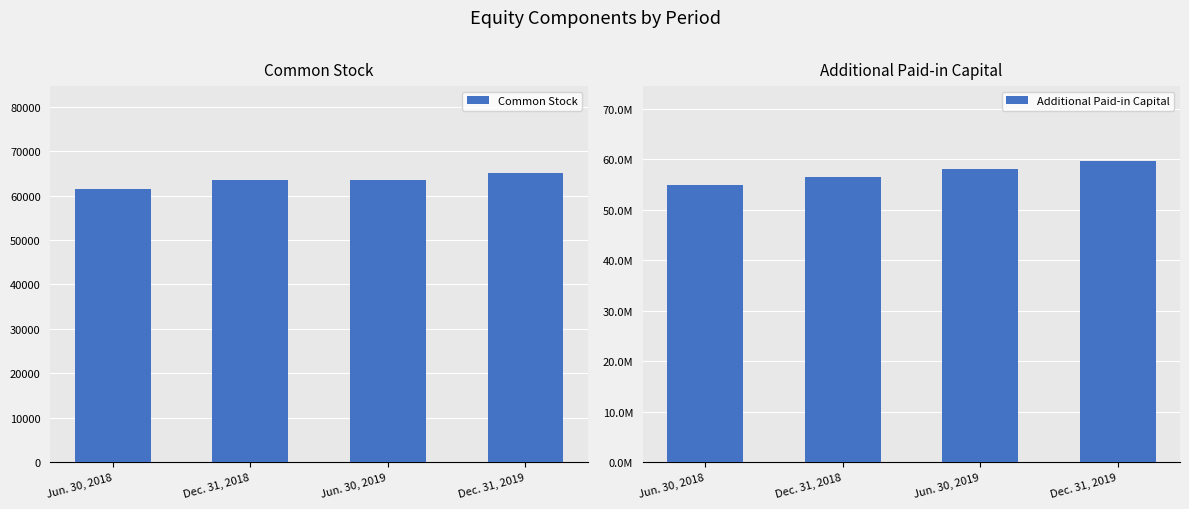

Rank the categories by Common Stock value from highest to lowest.

Dec. 31, 2019, Dec. 31, 2018, Jun. 30, 2019, Jun. 30, 2018